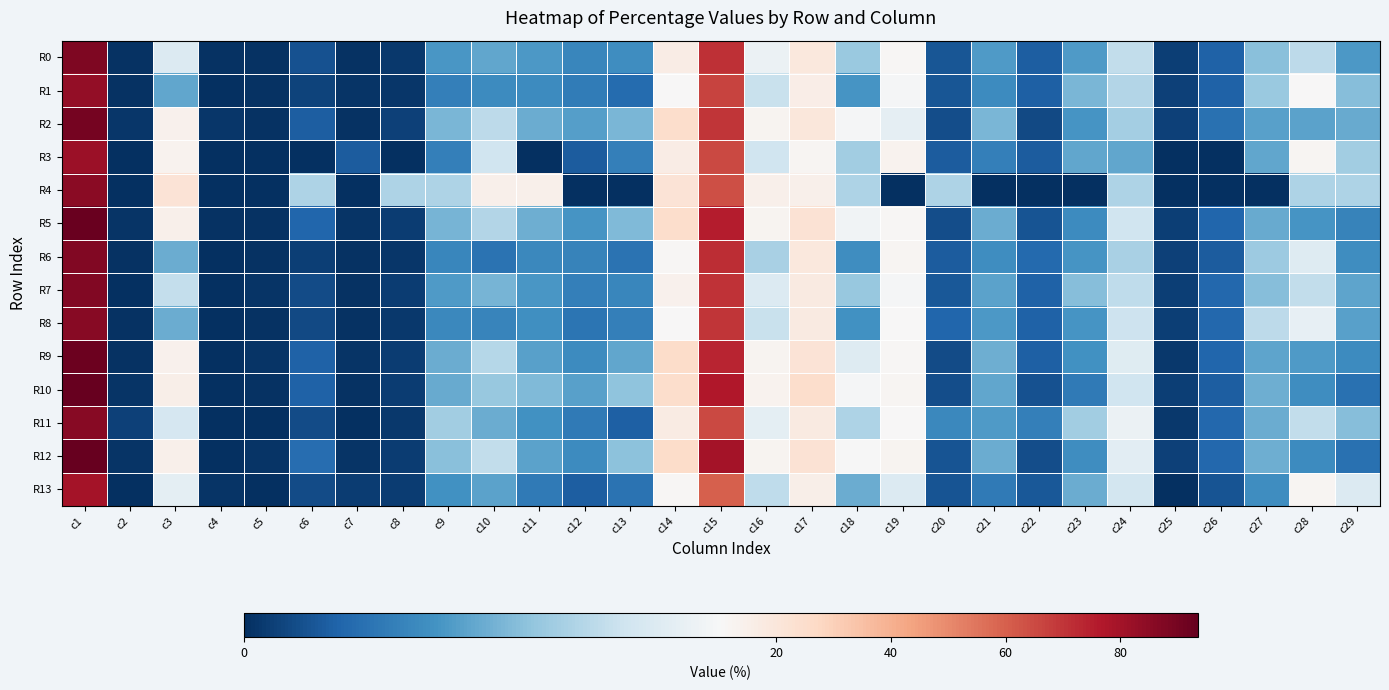

How many distinct data groups are displayed?

14